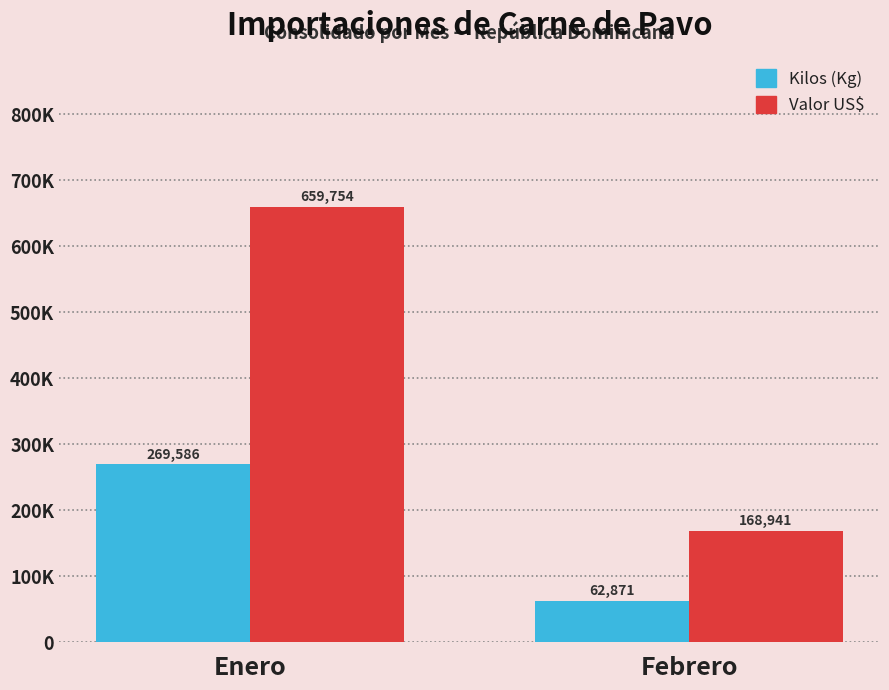

Which series changed the most between Enero and Febrero?

Valor US$